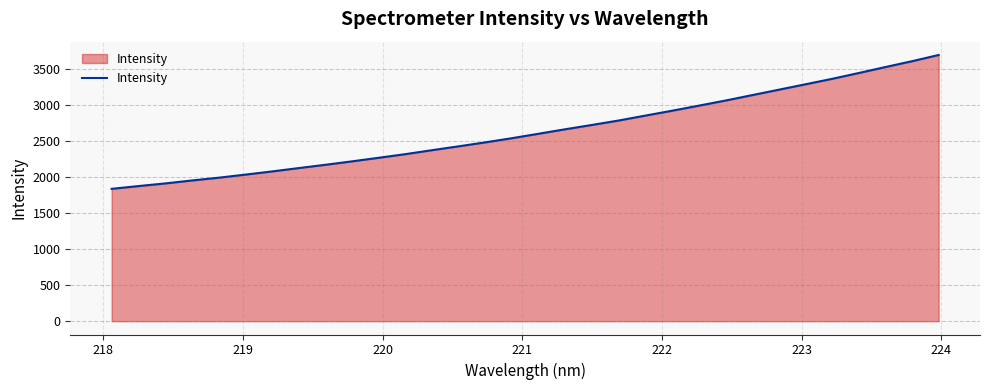

How many values exceed 2600?

16